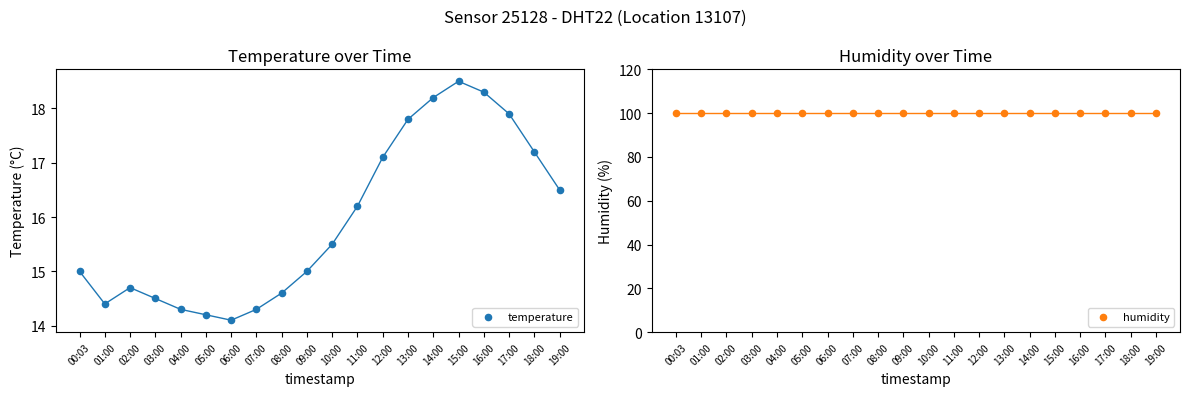

Which series has the largest Y range (max minus min)?

temperature